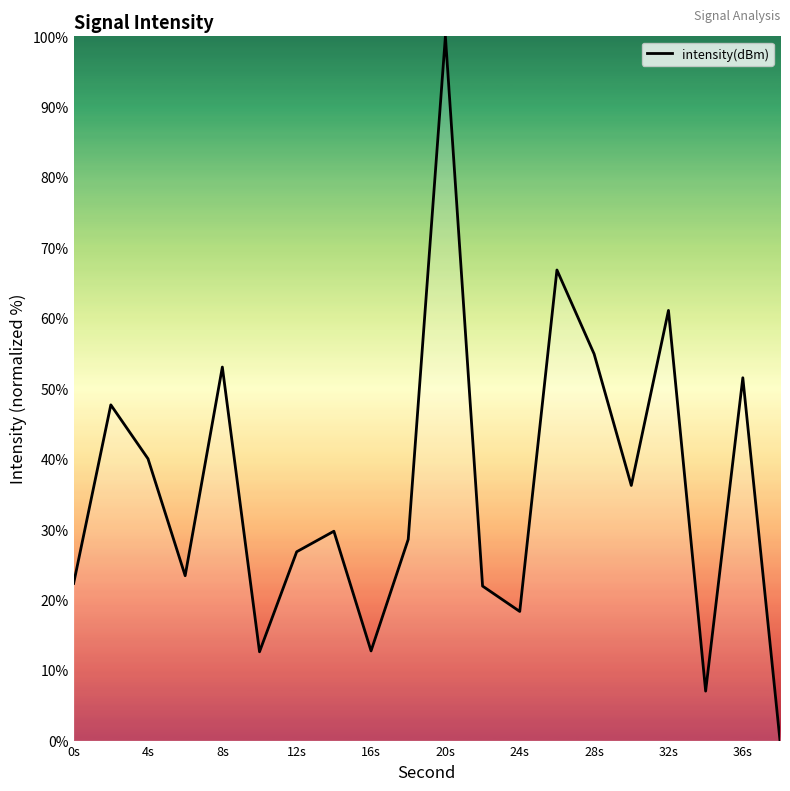

What is the sum of all values?

714.7